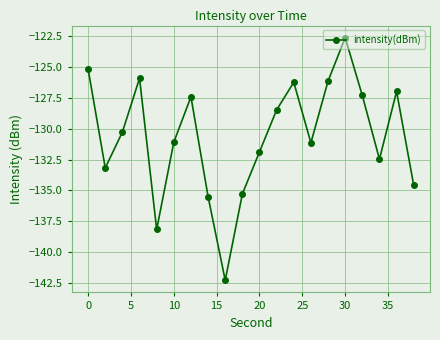

What is the difference between the second highest and minimum values?

17.1